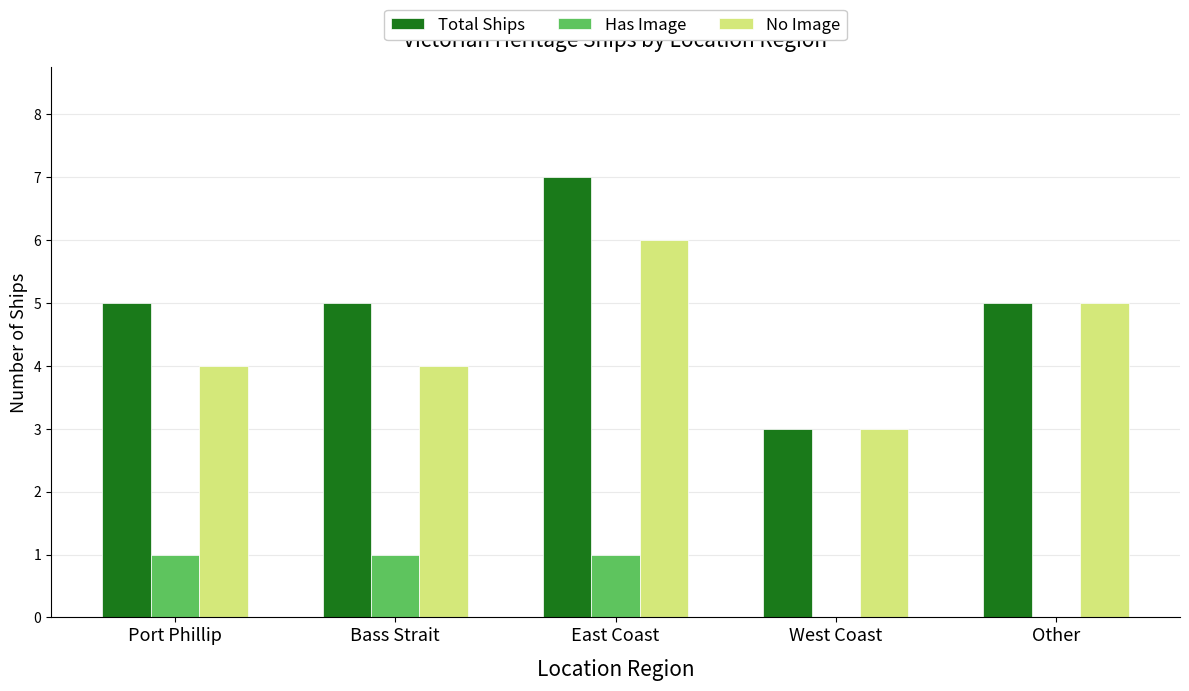

Is it true that Total Ships equals 8 at Bass Strait?

False